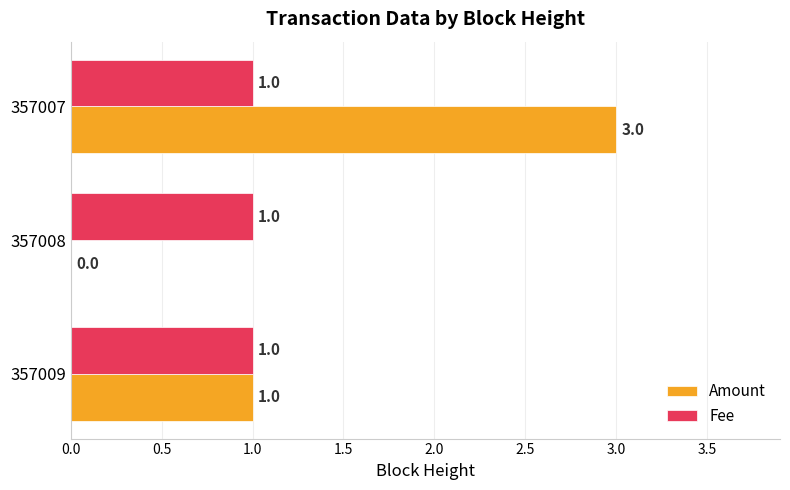

Which series changed the most between 357009 and 357008?

Amount